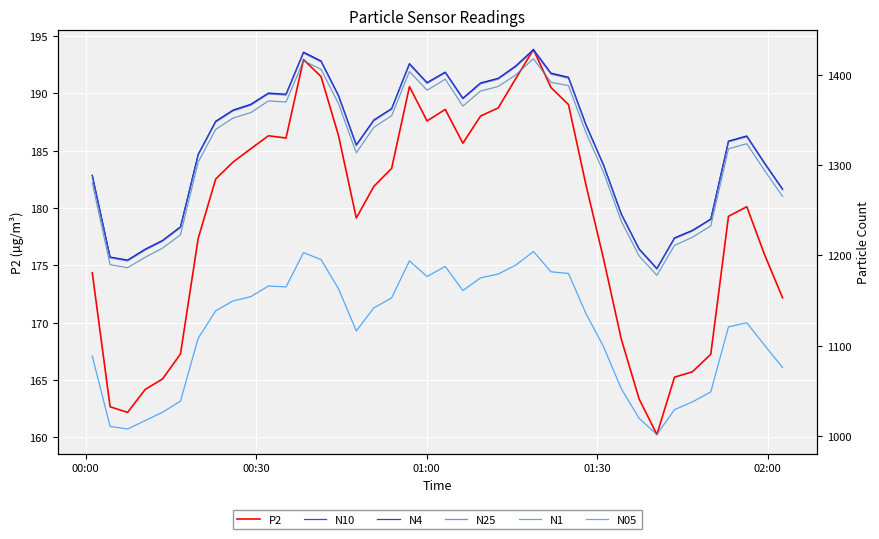

Which series has the widest spread of values?

N10